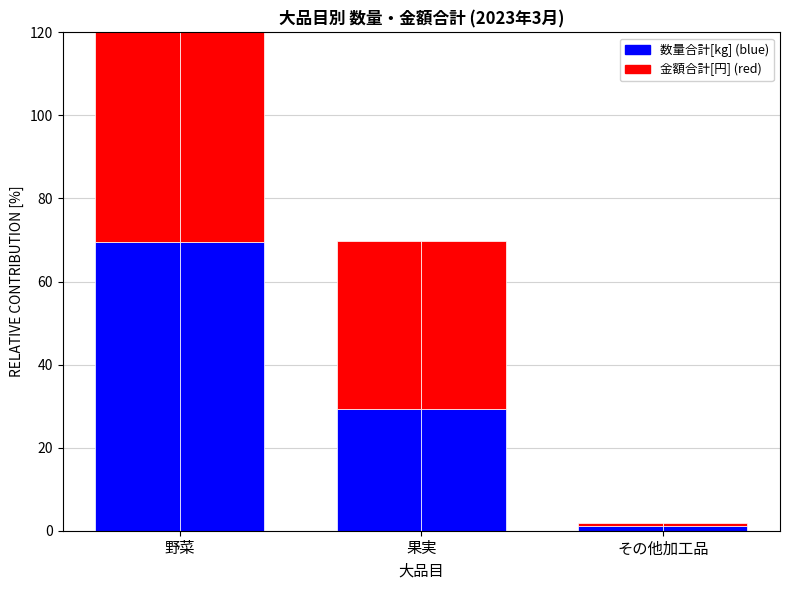

How many categories are shown in the chart?

3